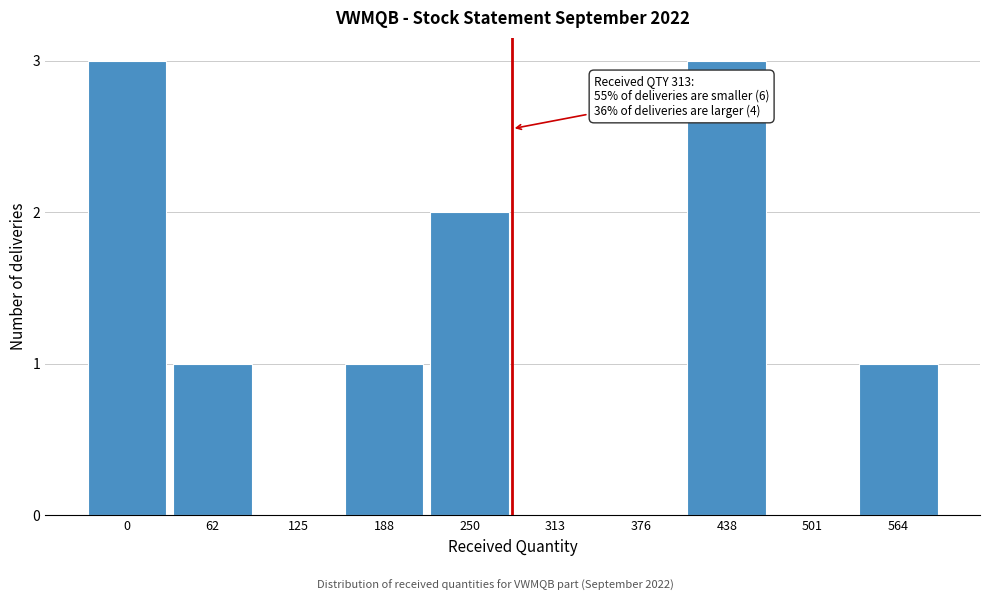

Reading left to right, list all the values displayed in this chart.

0=3	62=1	125=0	188=1	250=2	313=0	376=0	438=3	501=0	564=1